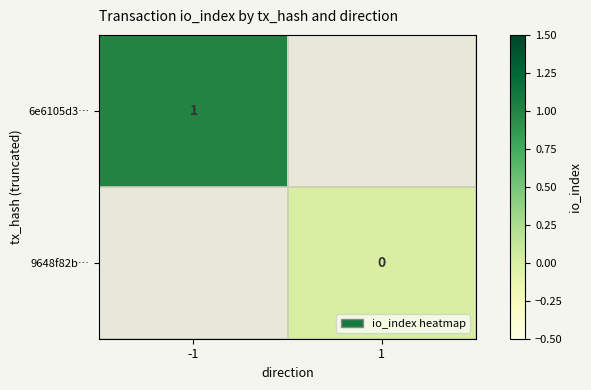

How many distinct data groups are displayed?

2